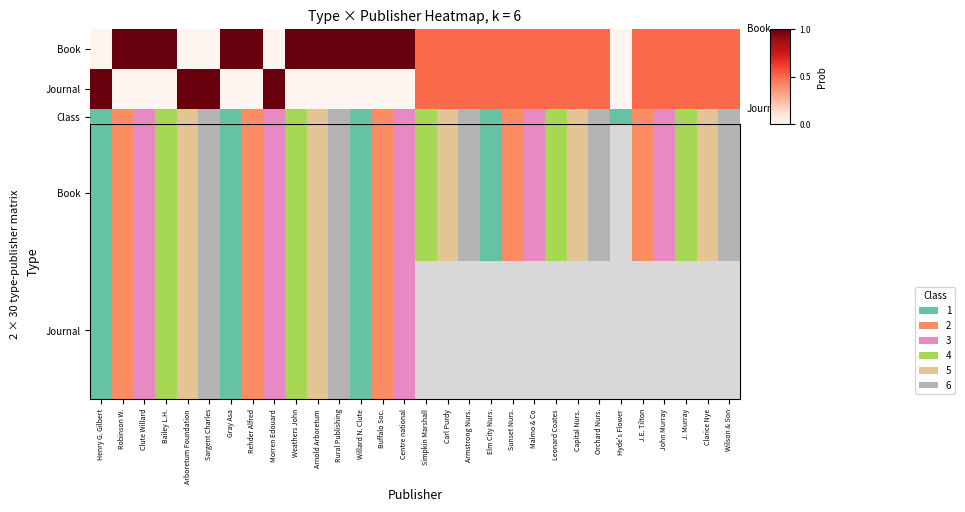

List the series in order of their overall mean, lowest first.

Journal, Class